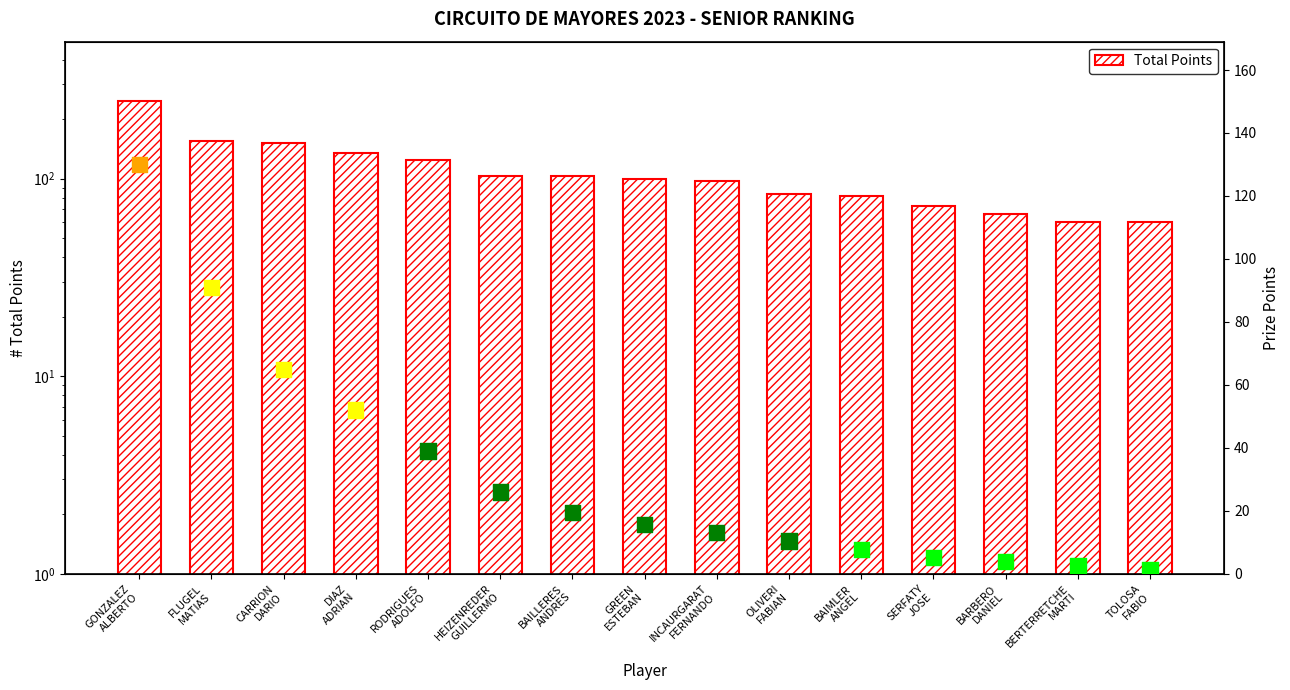

Which series contains the lowest Y value?

Prize Points